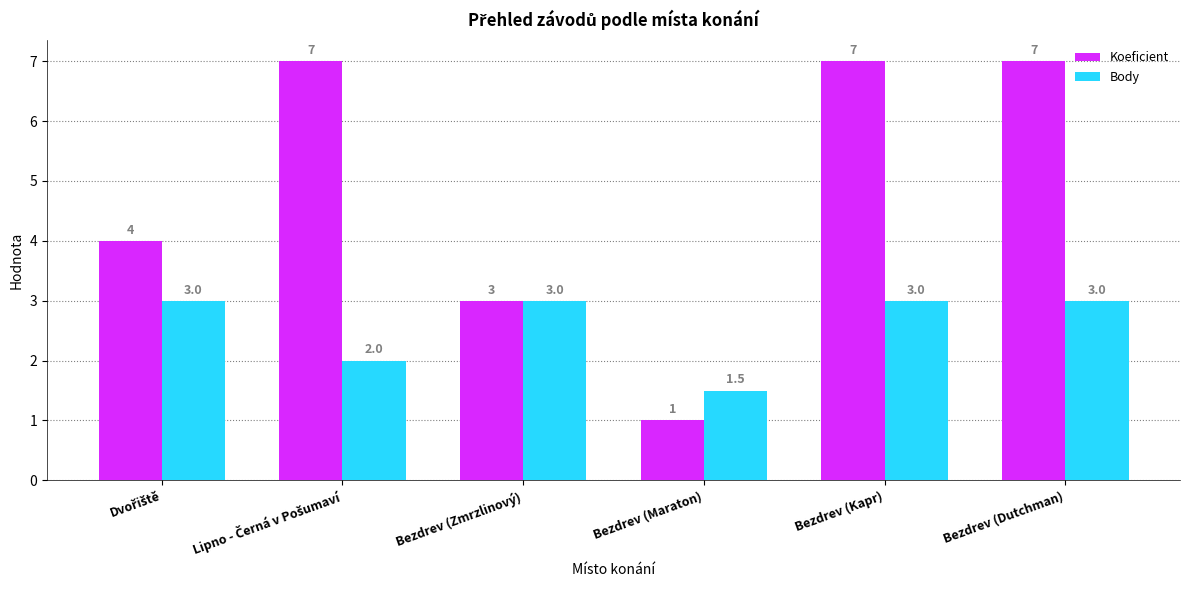

How many series are shown in this chart?

2